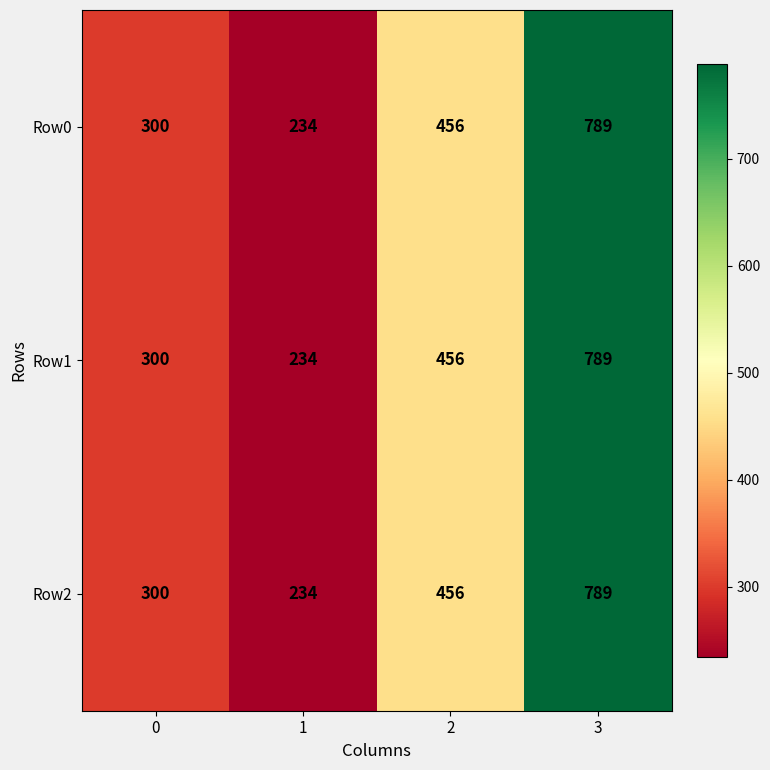

Rank the categories by Row2 value from highest to lowest.

3, 2, 0, 1